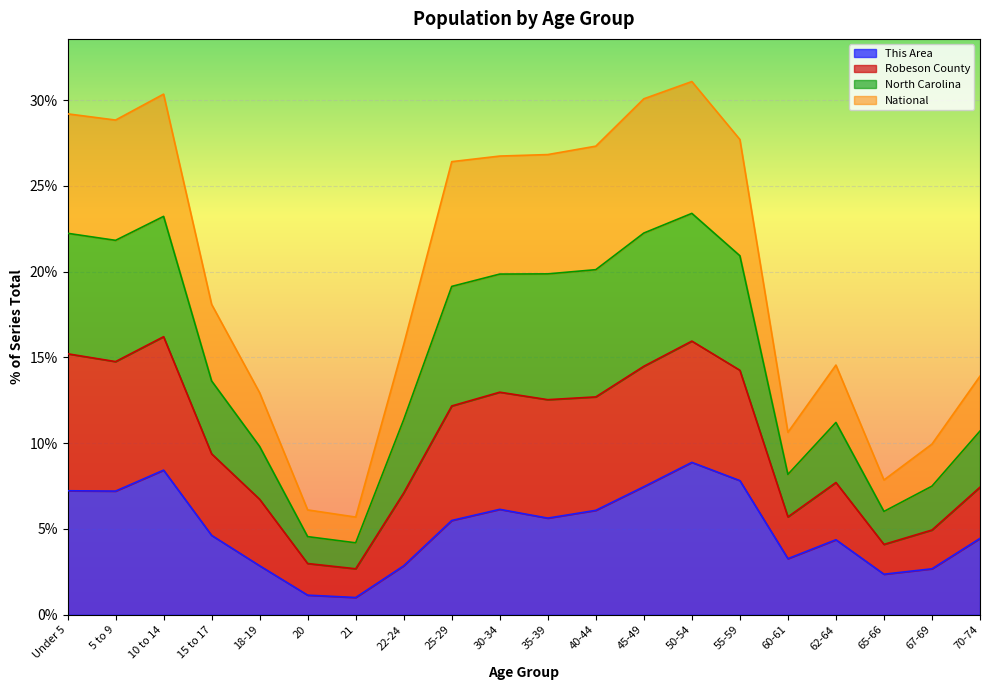

What is the minimum value for This Area?

1.0